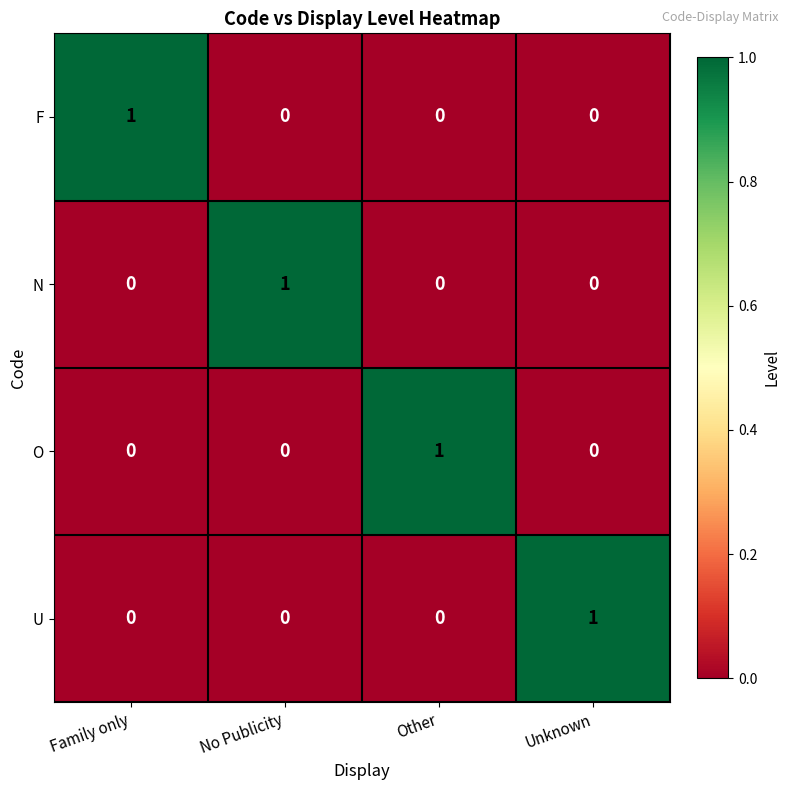

Reading left to right, what are all the values shown in this chart?

F: 1	0	0	0
N: 0	1	0	0
O: 0	0	1	0
U: 0	0	0	1